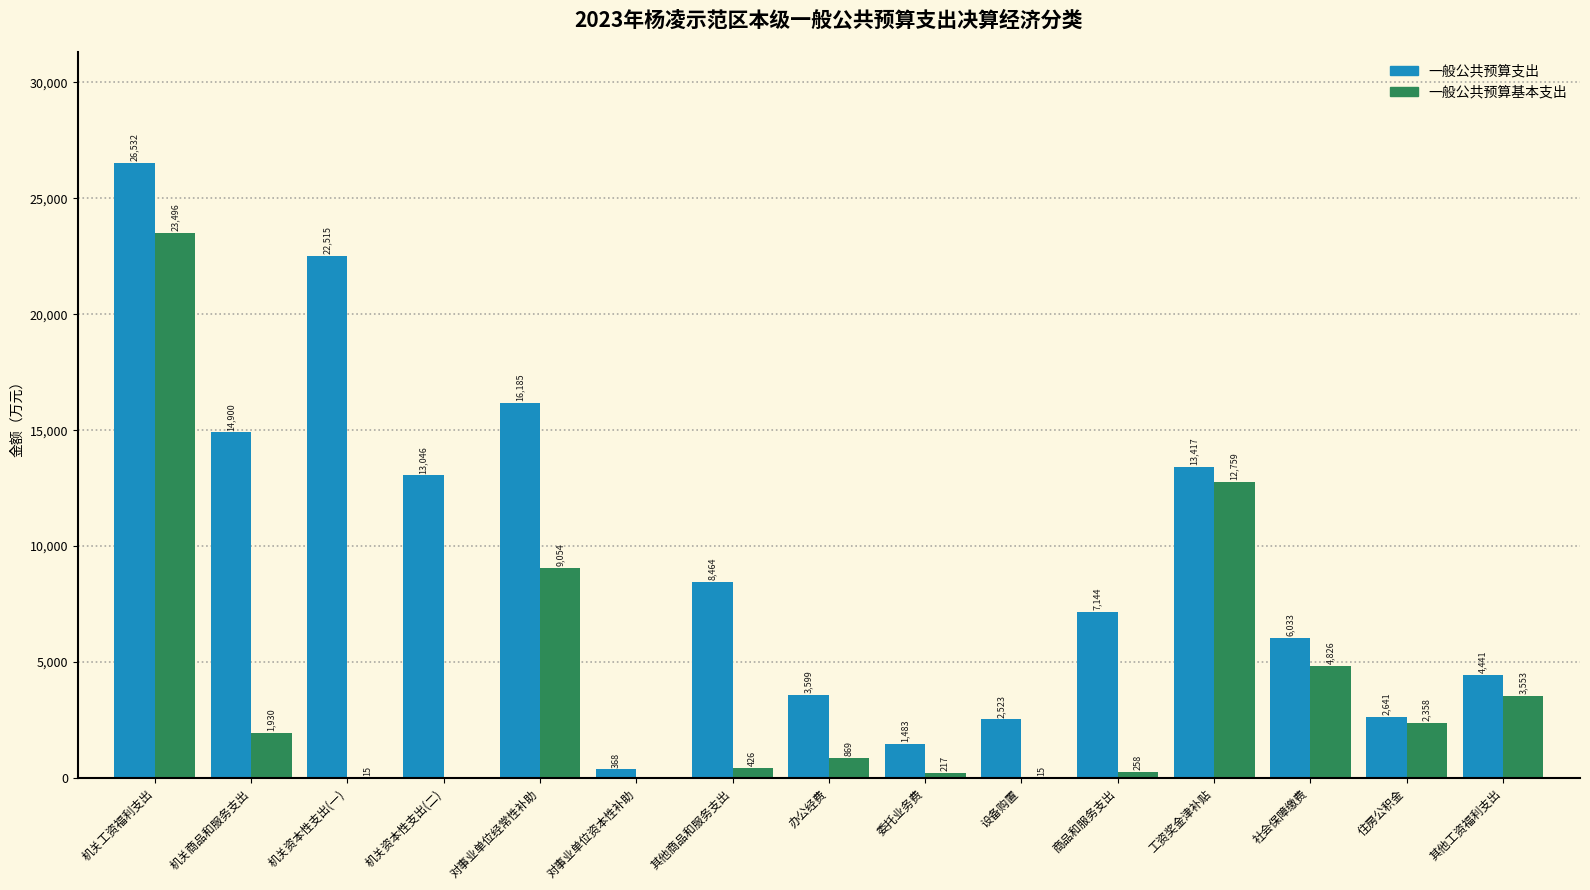

Reading left to right, list all the values displayed in this chart.

一般公共预算支出: 机关工资福利支出=26532	机关商品和服务支出=14900	机关资本性支出(一)=22515	机关资本性支出(二)=13046	对事业单位经常性补助=16185	对事业单位资本性补助=368	其他商品和服务支出=8464	办公经费=3599	委托业务费=1483	设备购置=2523	商品和服务支出=7144	工资奖金津补贴=13417	社会保障缴费=6033	住房公积金=2641	其他工资福利支出=4441
一般公共预算基本支出: 机关工资福利支出=23496	机关商品和服务支出=1930	机关资本性支出(一)=15	机关资本性支出(二)=0	对事业单位经常性补助=9054	对事业单位资本性补助=0	其他商品和服务支出=426	办公经费=869	委托业务费=217	设备购置=15	商品和服务支出=258	工资奖金津补贴=12759	社会保障缴费=4826	住房公积金=2358	其他工资福利支出=3553